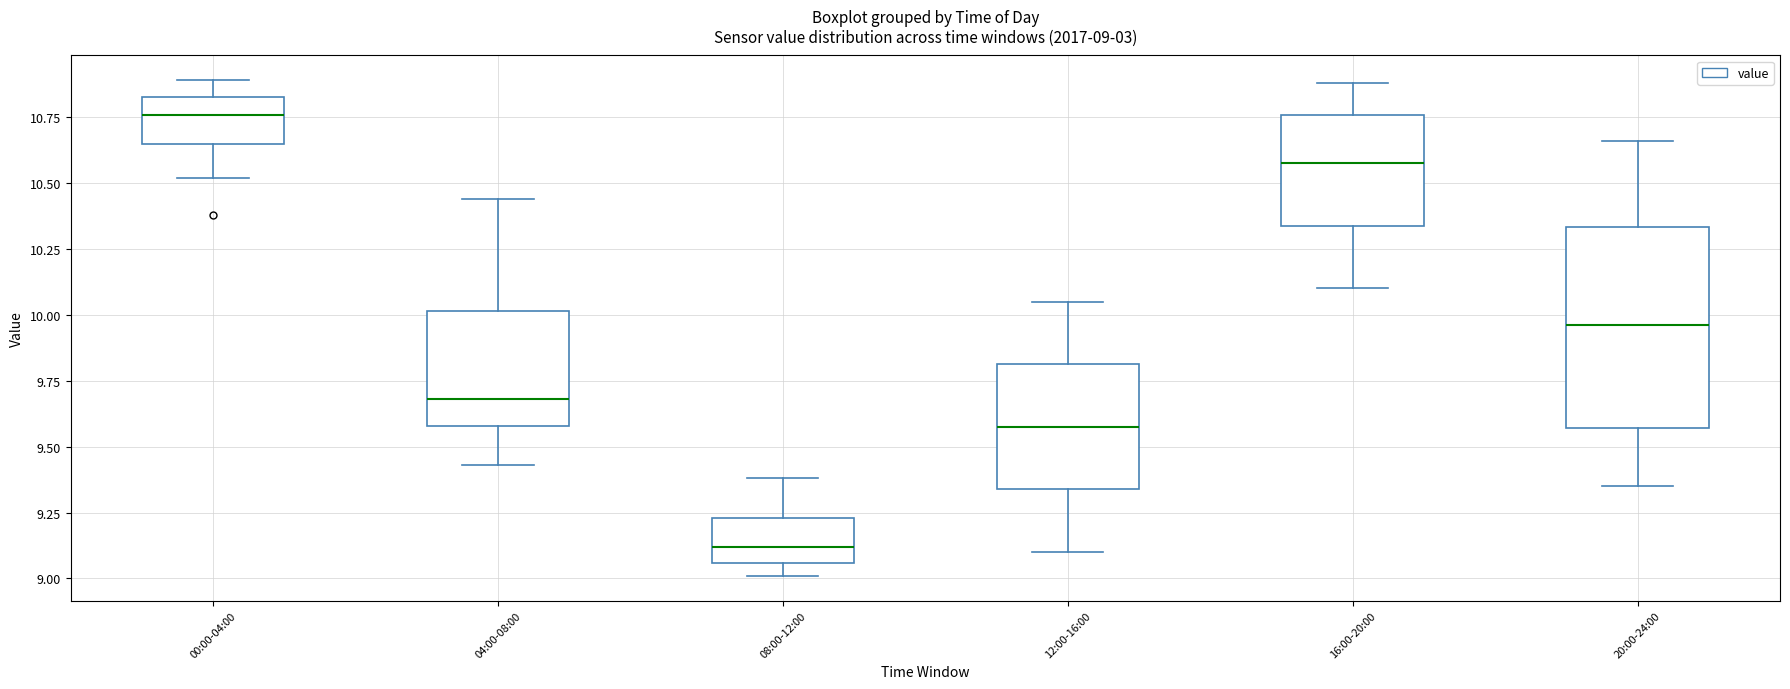

Which box's median line is the highest?

00:00-04:00